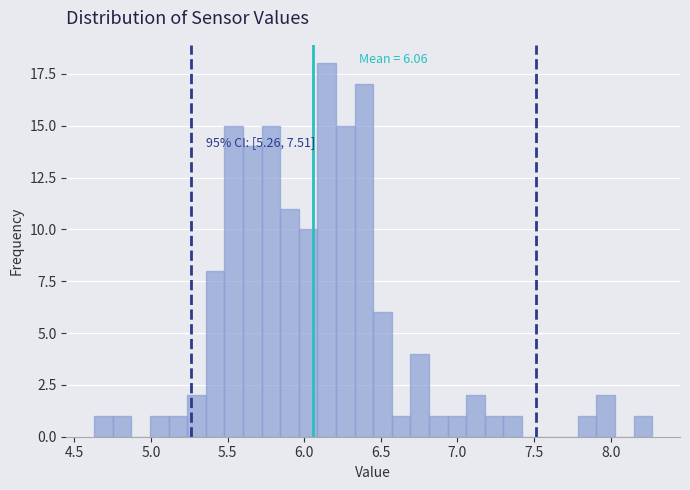

Read against the x-axis, roughly where is the centre of the tallest bar?

6.15